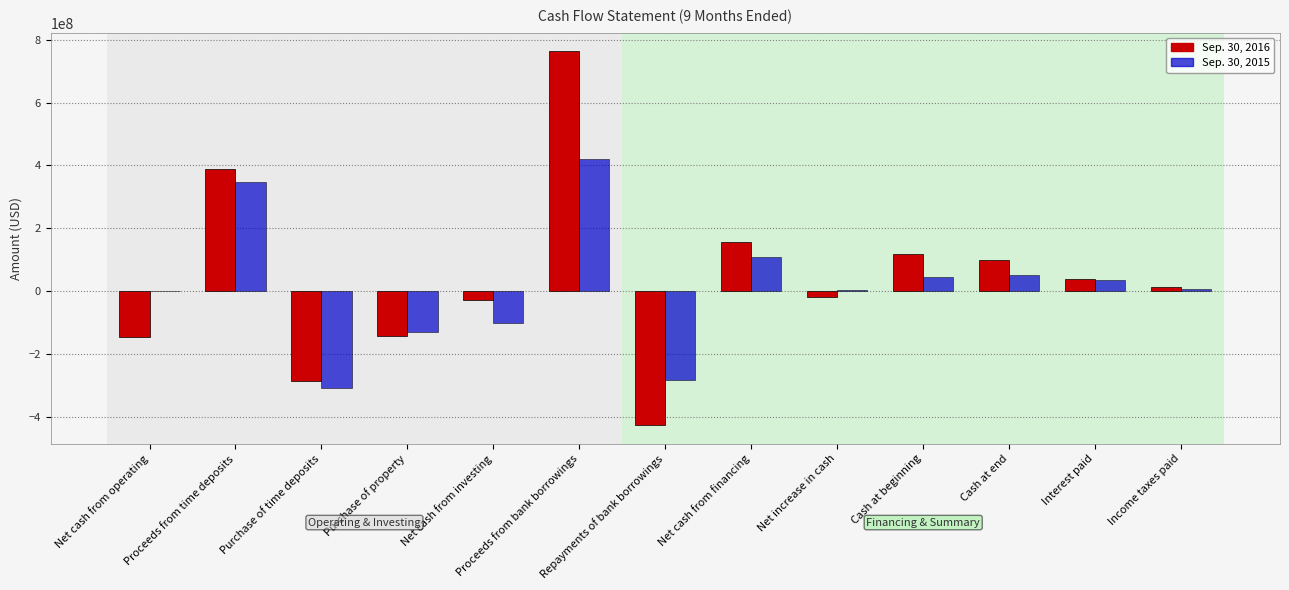

Which series changed the most between Purchase of property and Cash at end?

Sep. 30, 2016